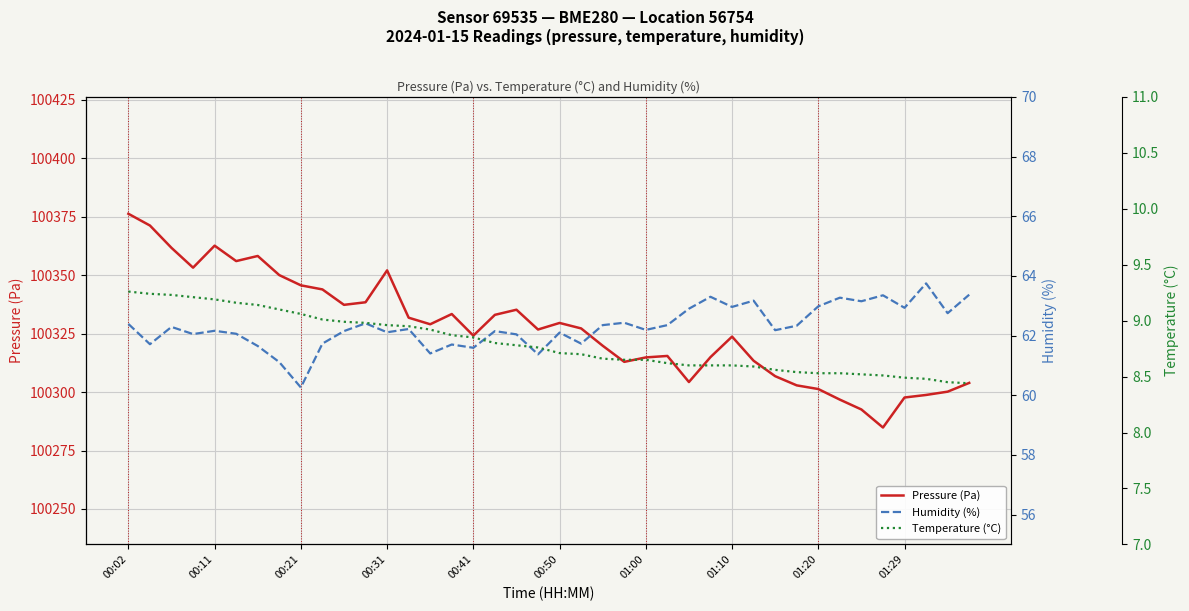

Which series has the largest range (max minus min)?

Pressure (Pa)